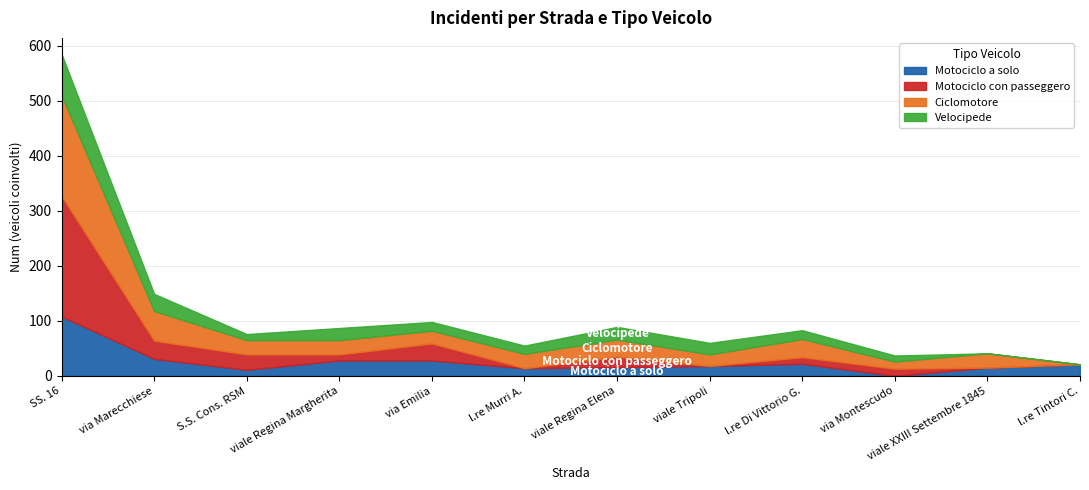

True or false: Velocipede and Ciclomotore intersect in this chart.

False